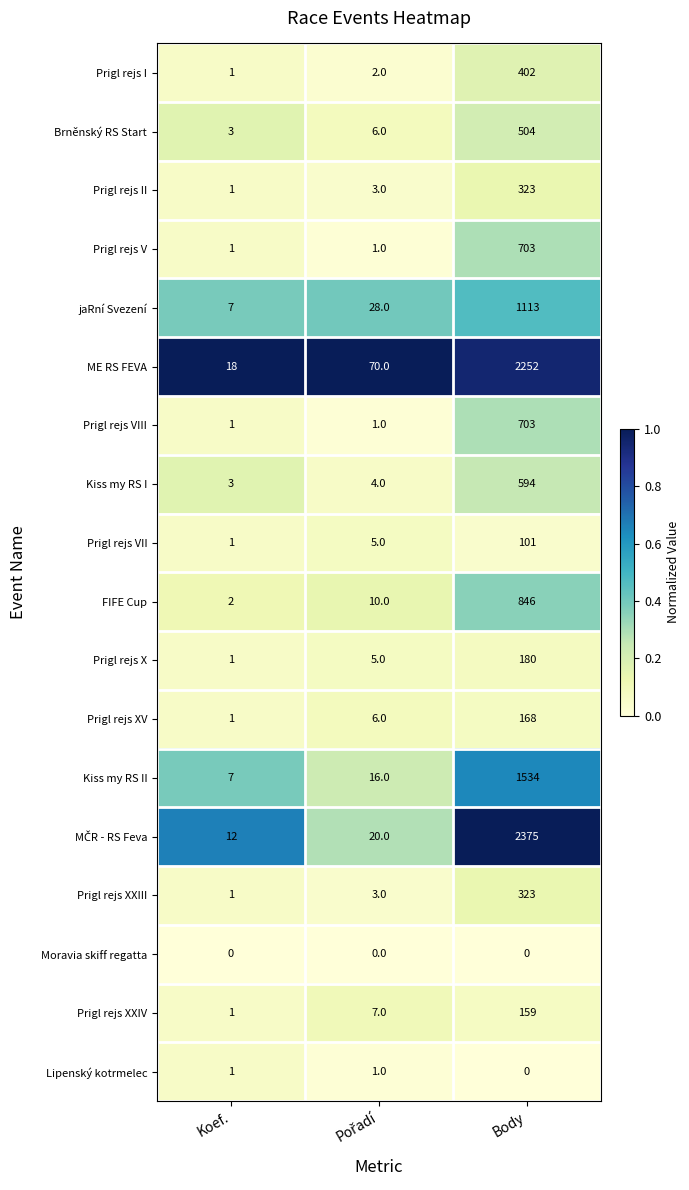

What is the total value across all series at Koef.?

62